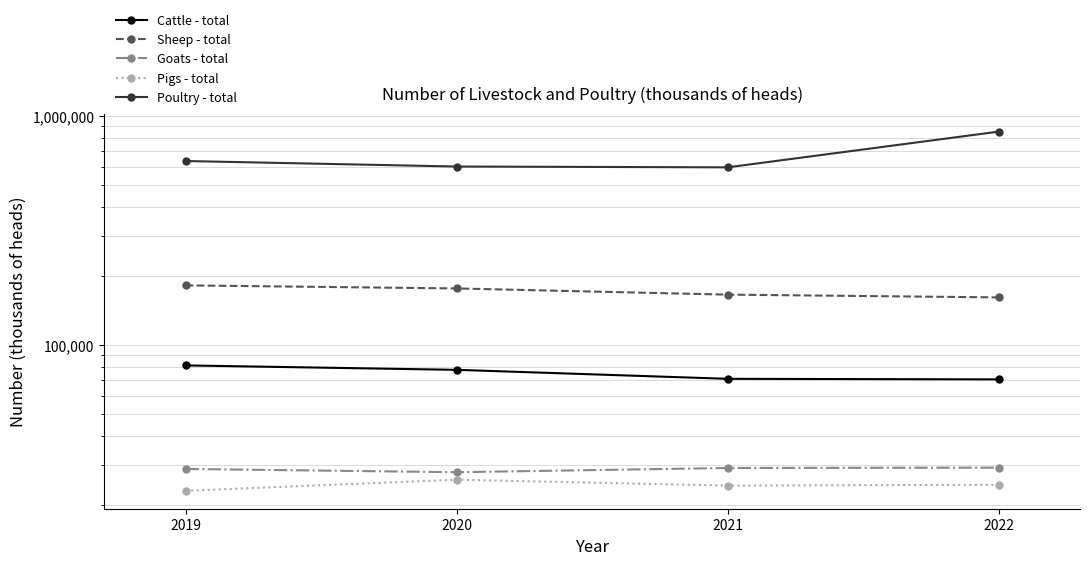

Does the chart display data point markers on the line(s)?

Yes